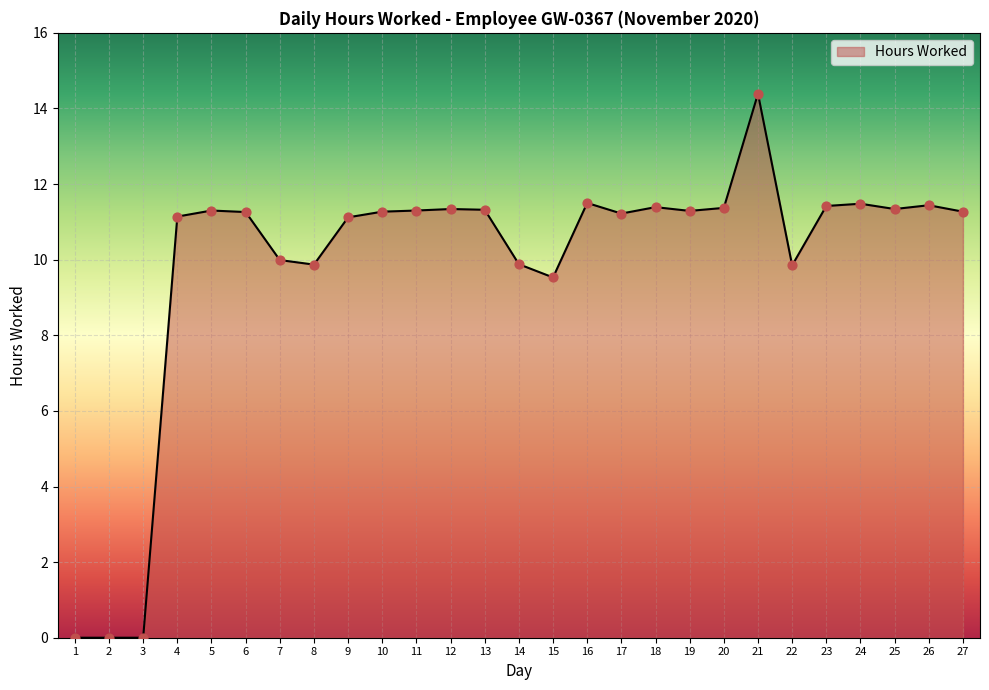

What is the ratio of the value at 21 to the value at 11?

1.3